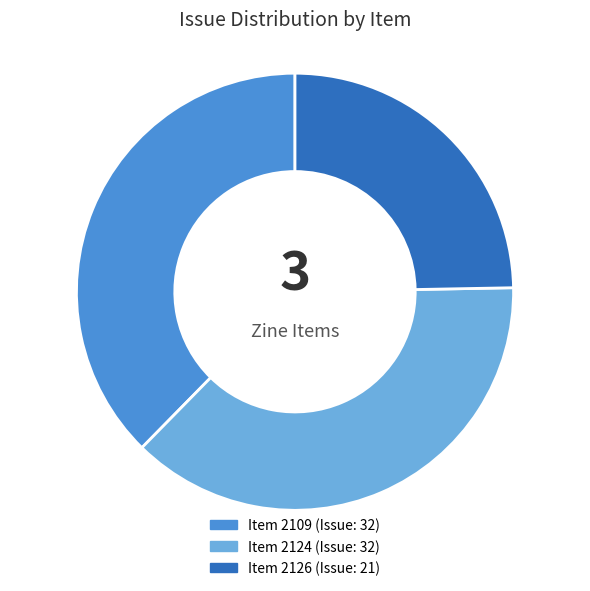

Is it true that Item 2109 is 38% of the pie?

True